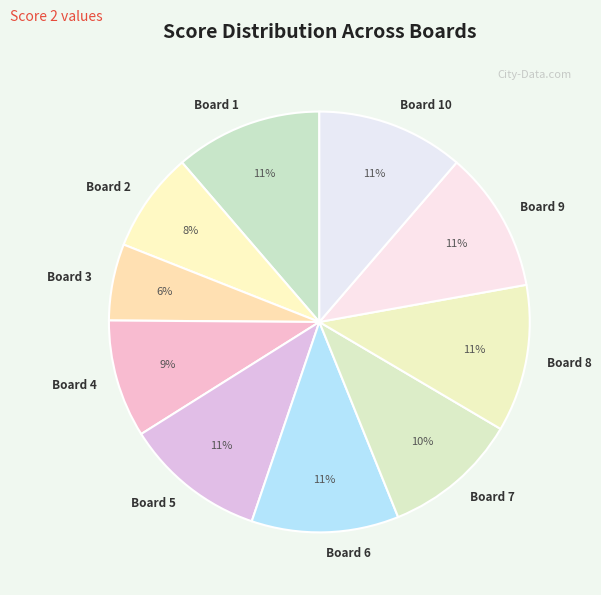

What is the smallest slice in the pie chart?

Board 3